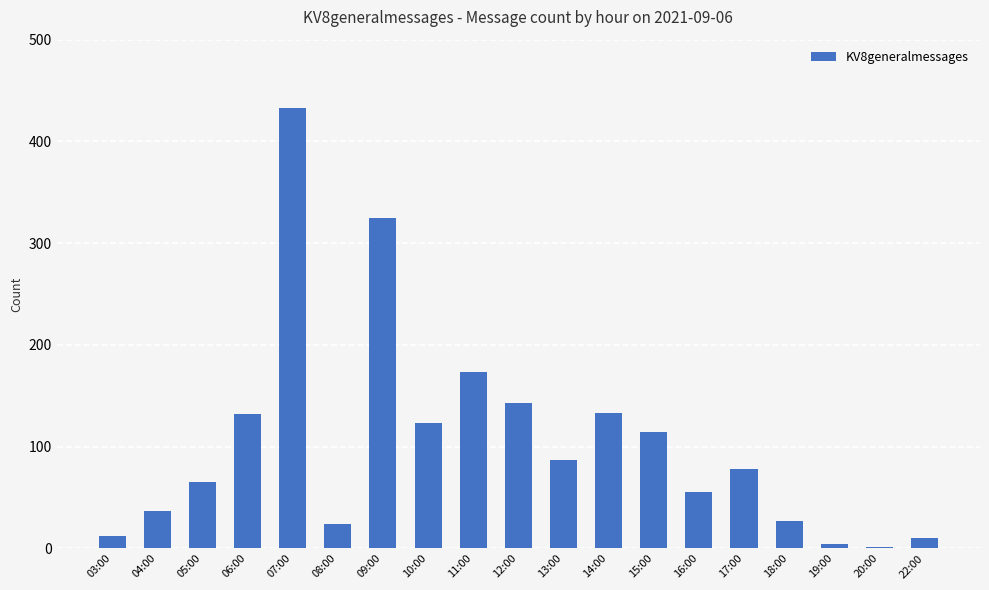

Are the bars grouped side by side (vs. stacked)?

No